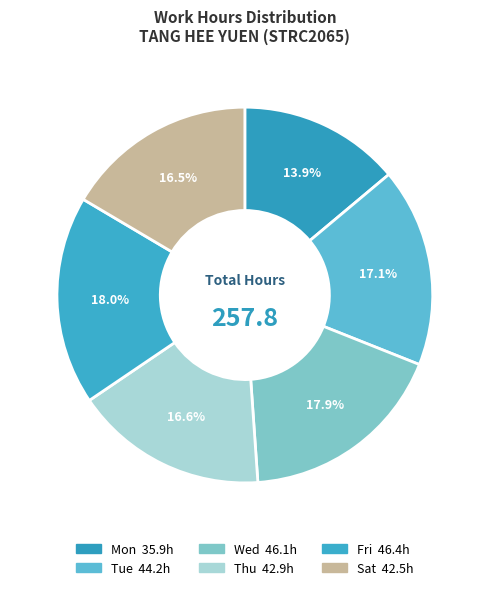

How many segments does this pie chart have?

6